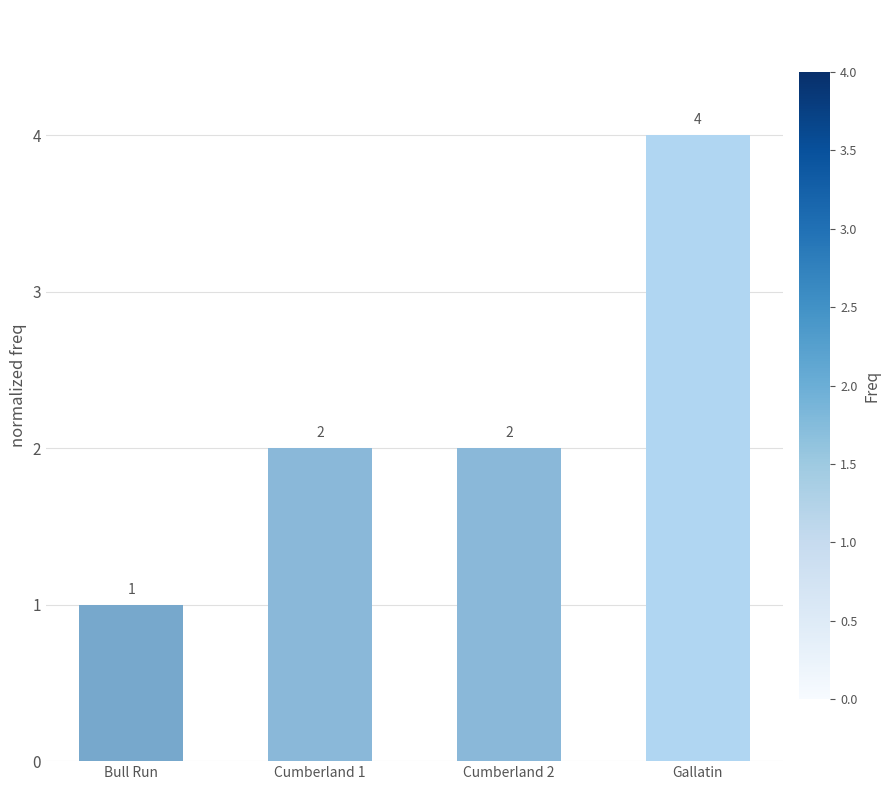

Reading left to right, transcribe all the data shown in this chart.

1	2	2	4